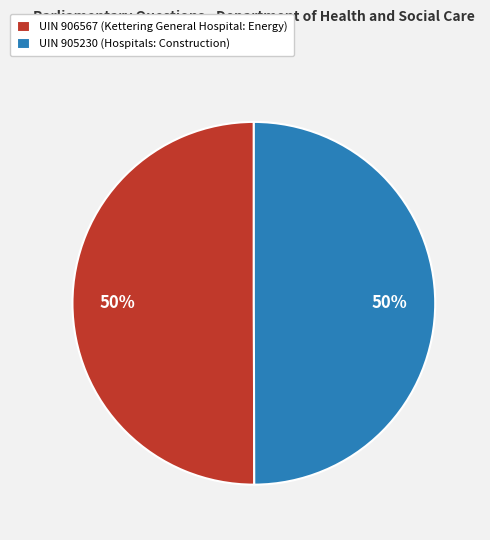

True or false: UIN 905230 (Hospitals: Construction) accounts for 50% of the total.

True